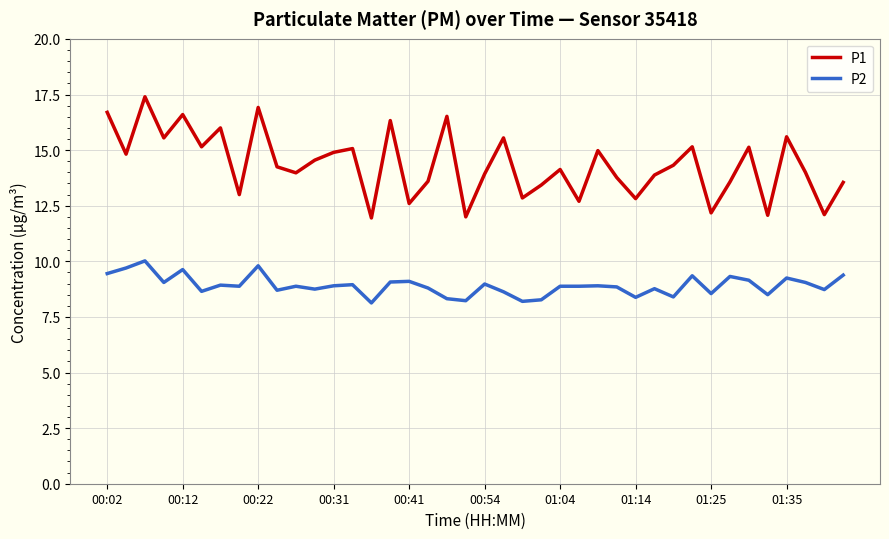

In P1, how many points are higher than both neighbors (excluding endpoints)?

13